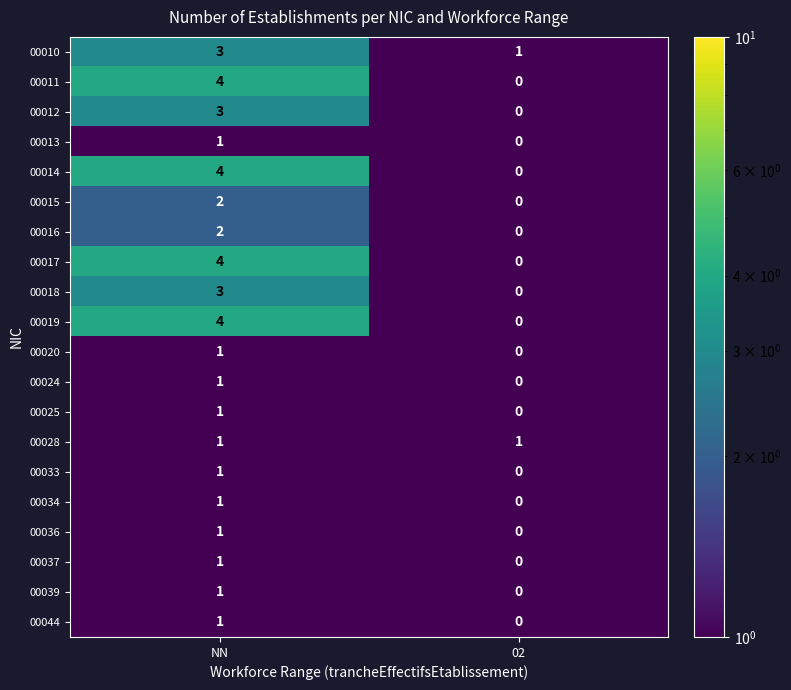

What is the greatest value displayed?

4